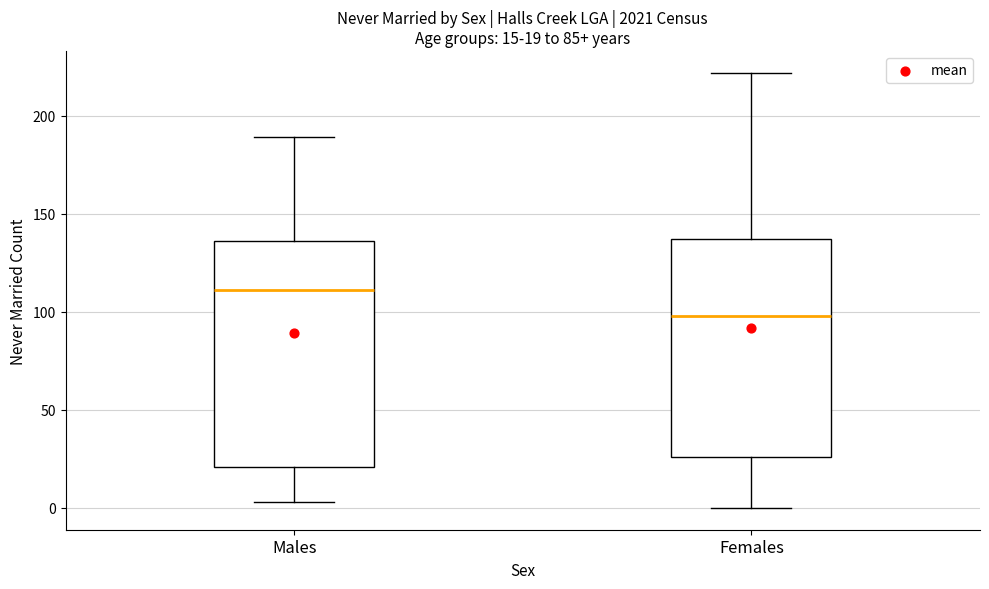

Which box's median line is the highest?

Males